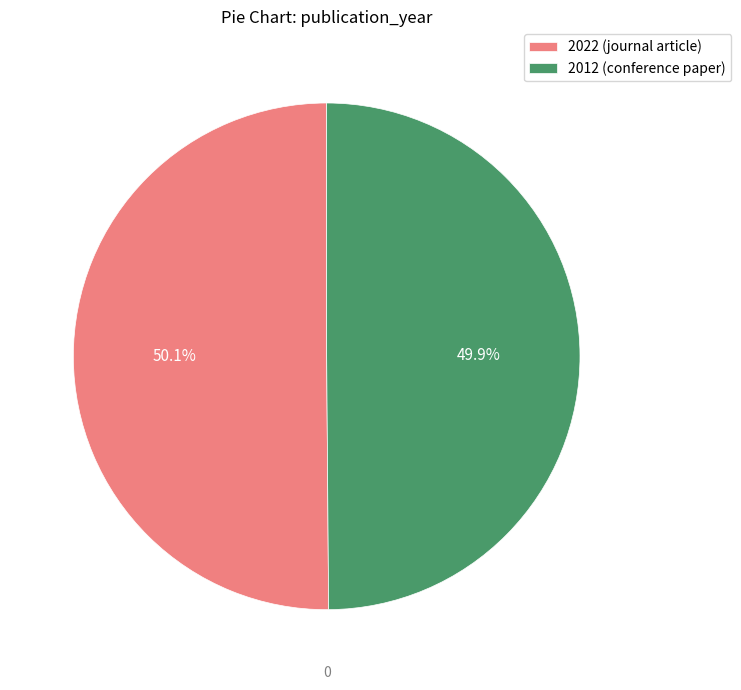

Does any single category account for the majority?

Yes